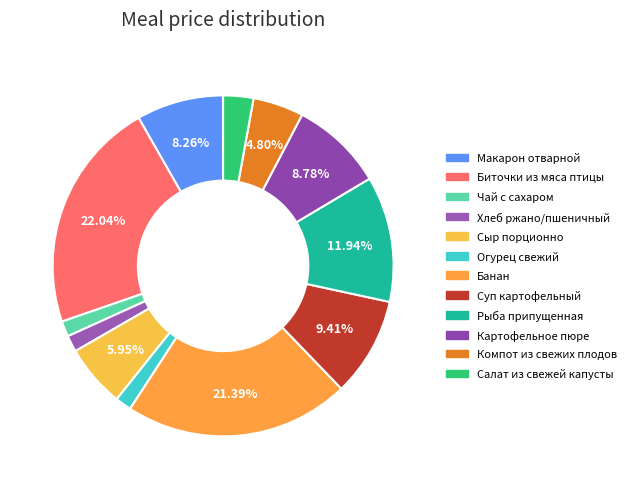

What portion of the pie excludes Компот из свежих плодов?

95.2%